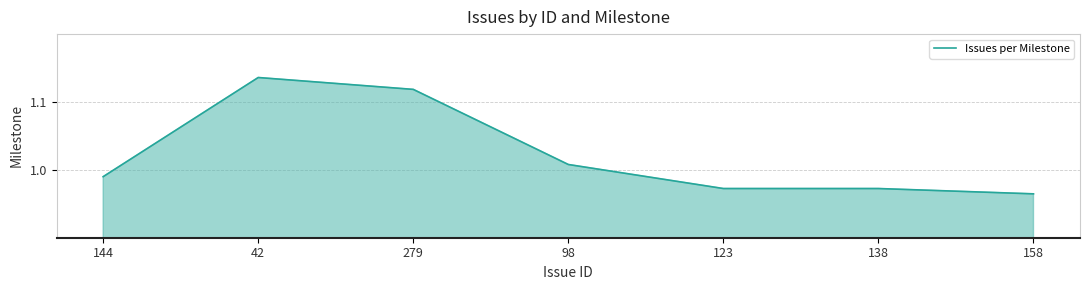

At which category does the data reach its first local peak?

42